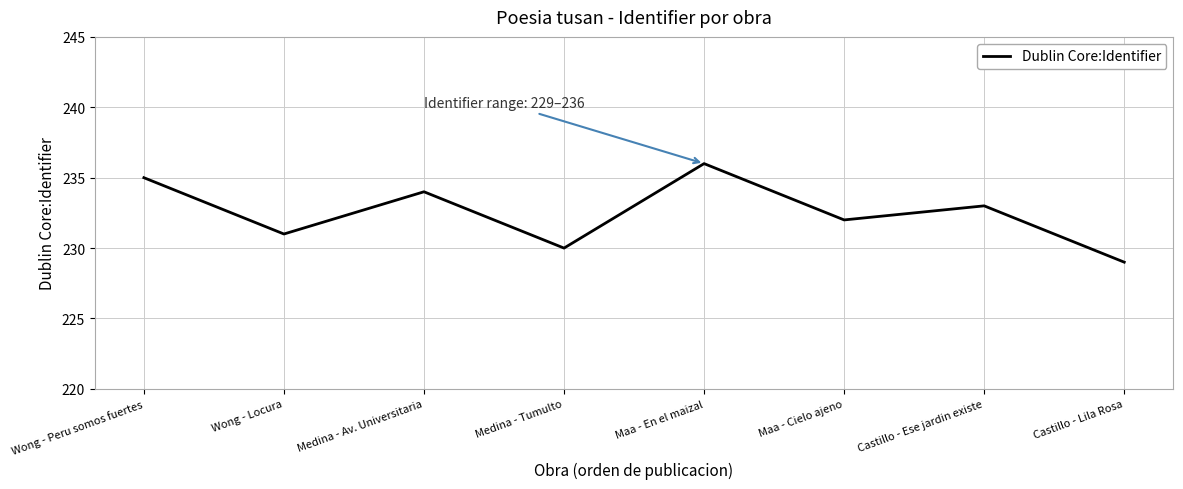

The chart shows a value of 116 at Wong - Peru somos fuertes. True or false?

False